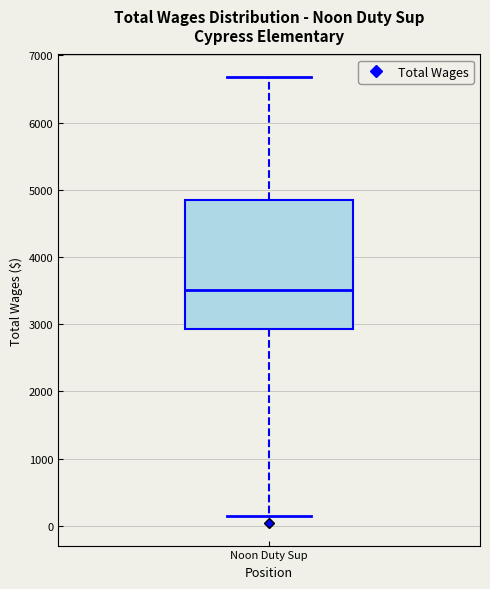

Read this box plot against the y-axis: the position of the median line, the range covered by the box, and the ends of both whiskers. The values are not printed on the chart, so give them approximately, as read against the axis.

median 3500, box 2900 to 4800, whiskers 100 to 6700